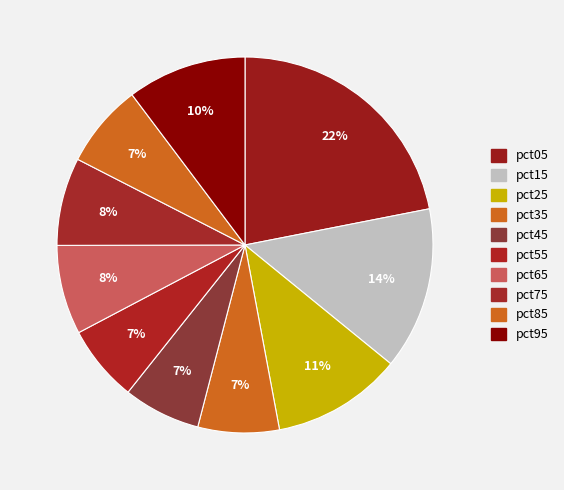

How many slices are in this pie chart?

10